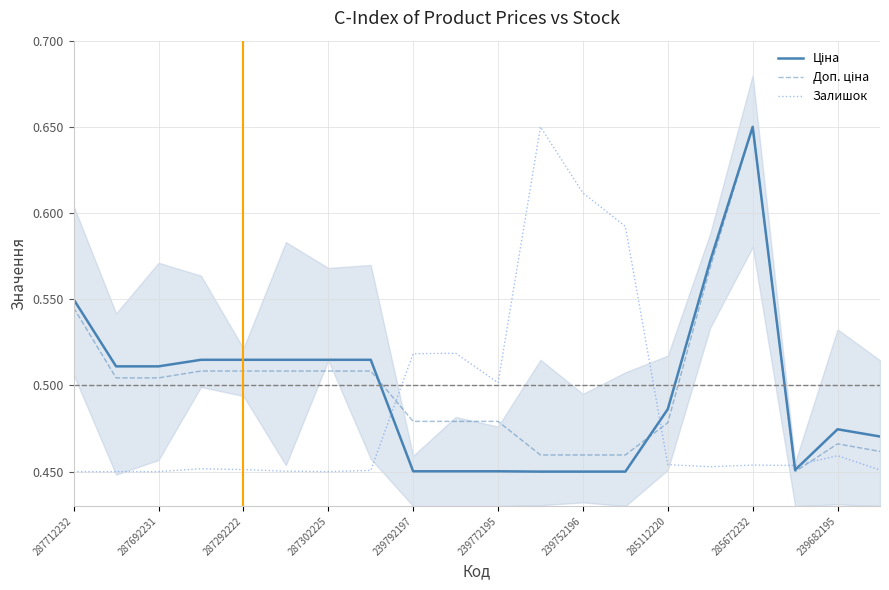

In Залишок, how many points are lower than both neighbors (excluding endpoints)?

4